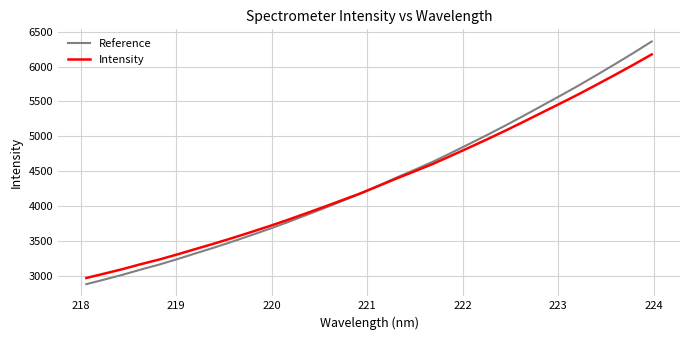

What is the greatest value displayed?

6358.5